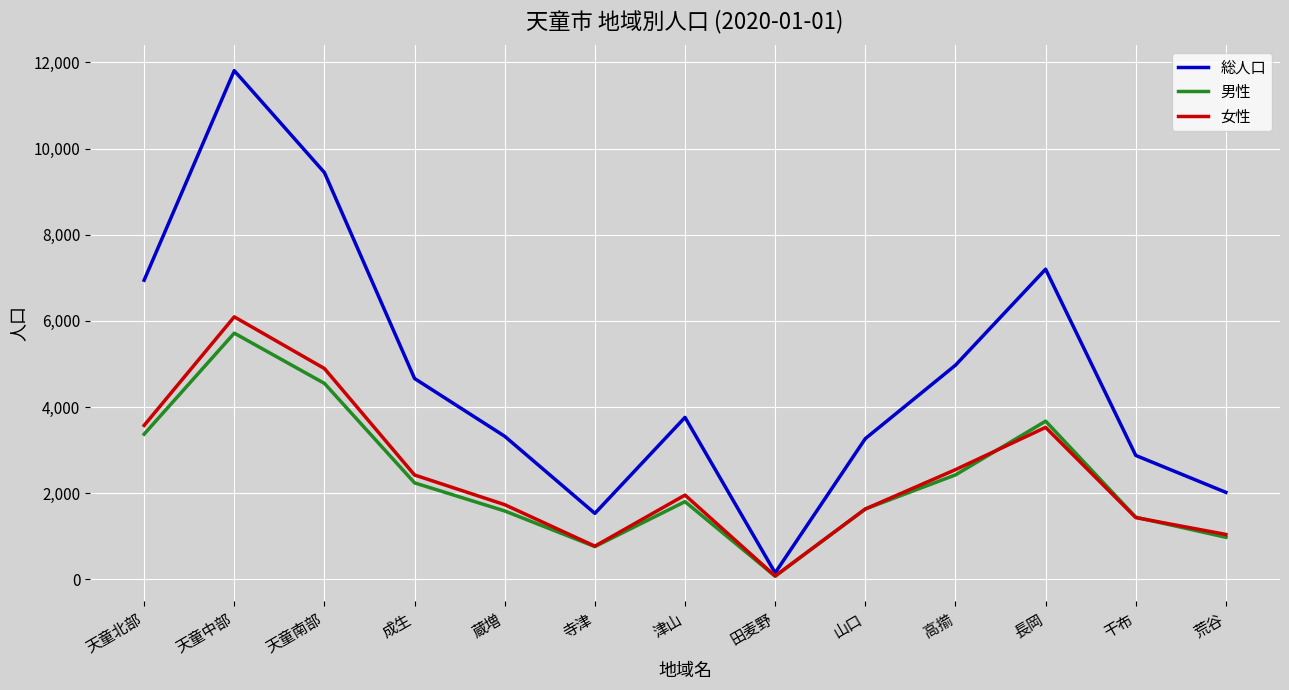

Which category has the lowest value across all series?

田麦野